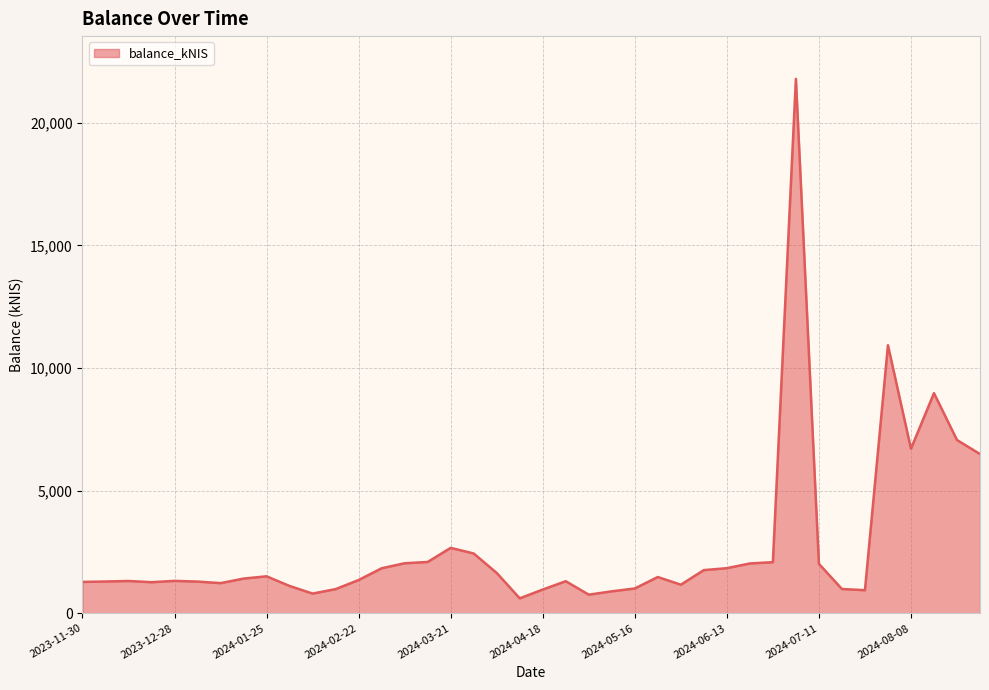

How many series are shown in this chart?

1